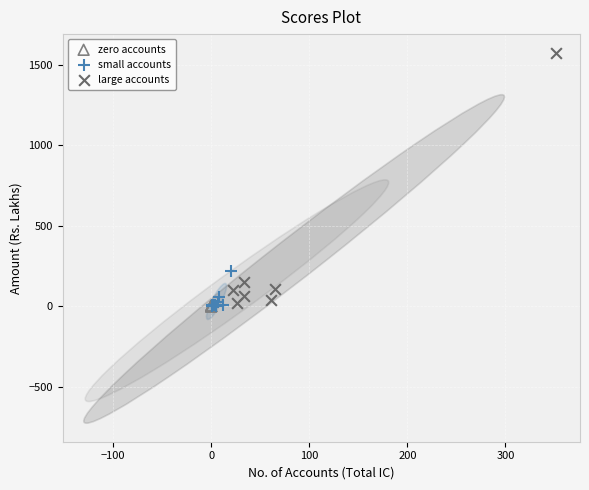

Which series reaches the maximum Y coordinate?

large accounts